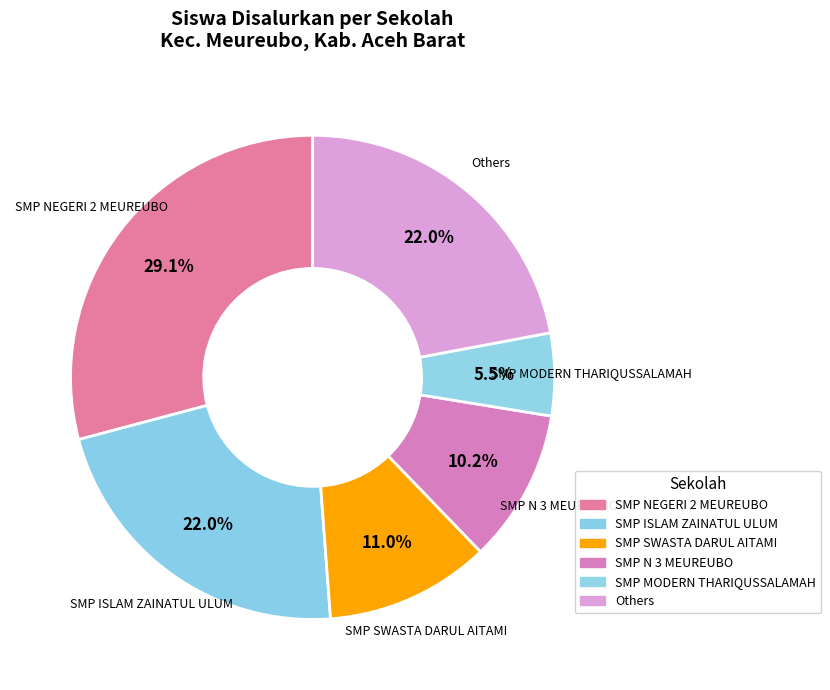

To the nearest percent, what percentage of the pie is SMP SWASTA DARUL AITAMI?

11%